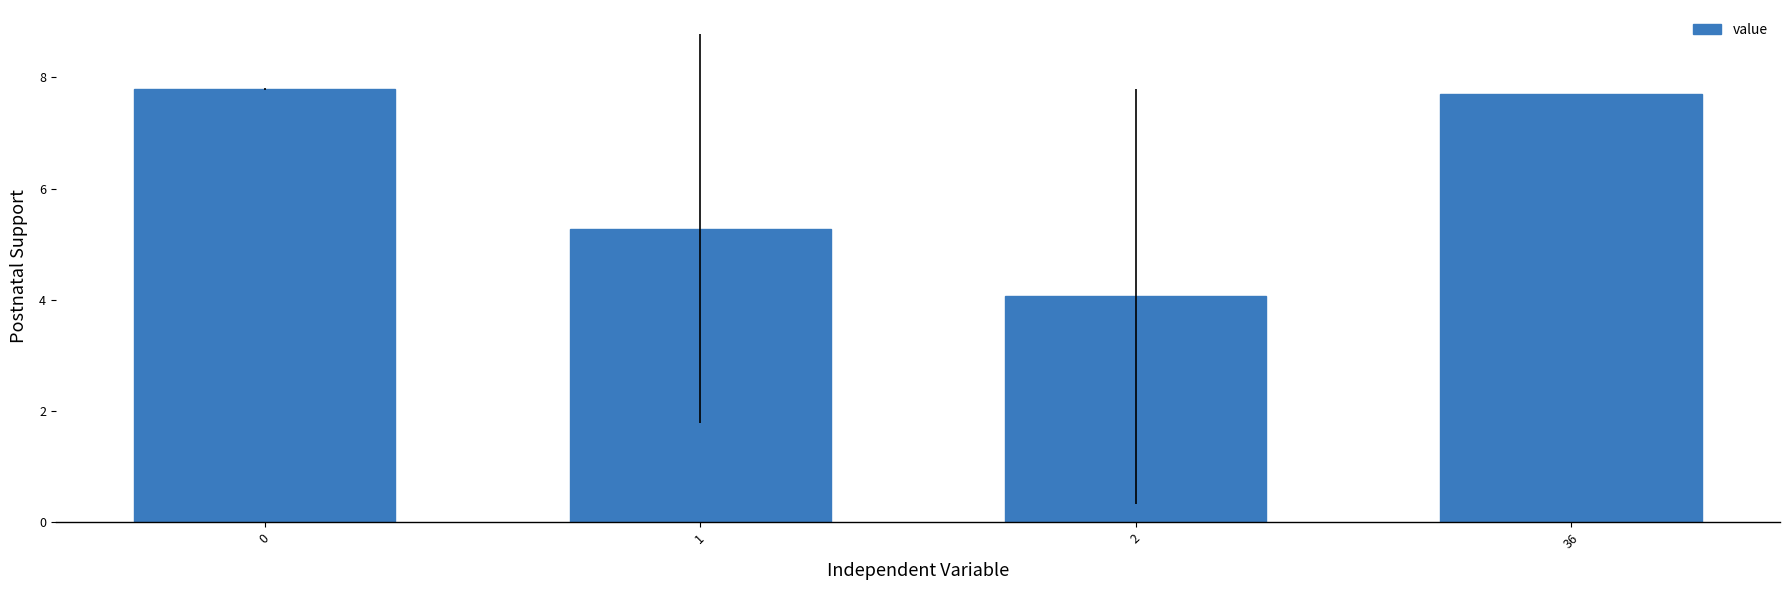

How many categories are shown in the chart?

4